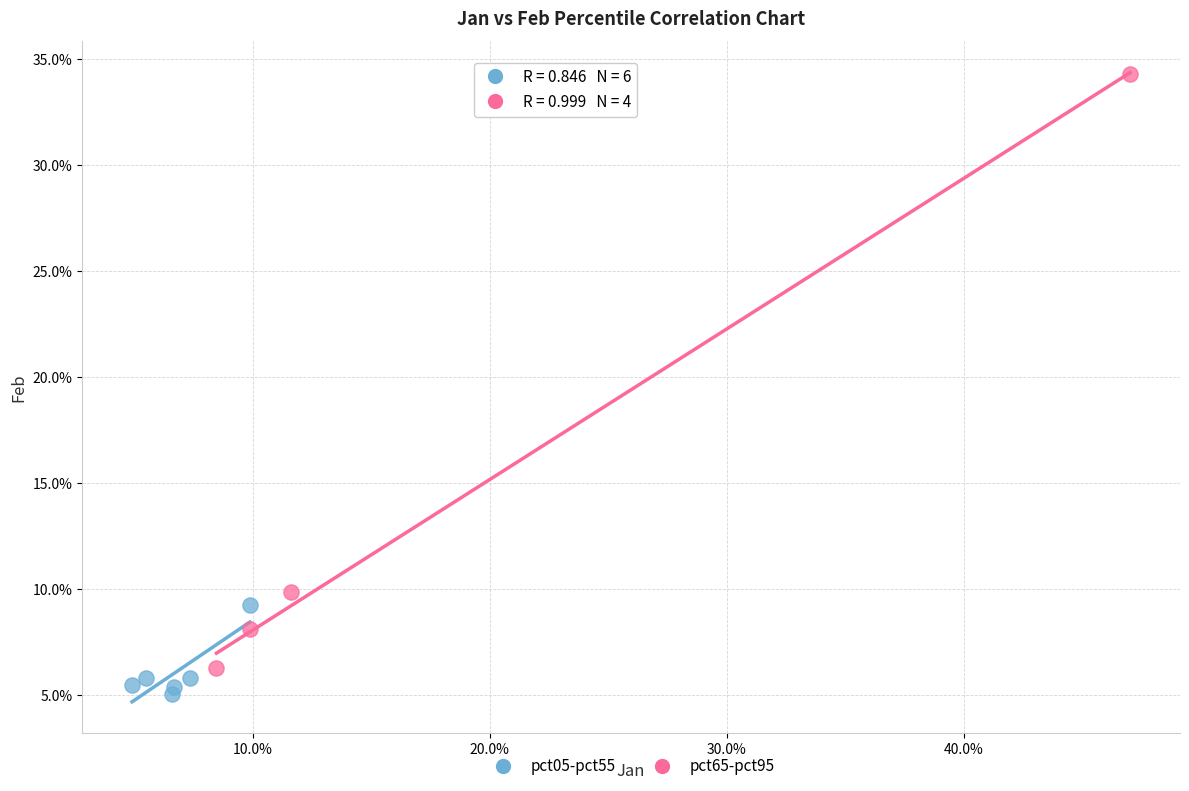

What are all the series names shown in the legend?

pct05-pct55, pct65-pct95